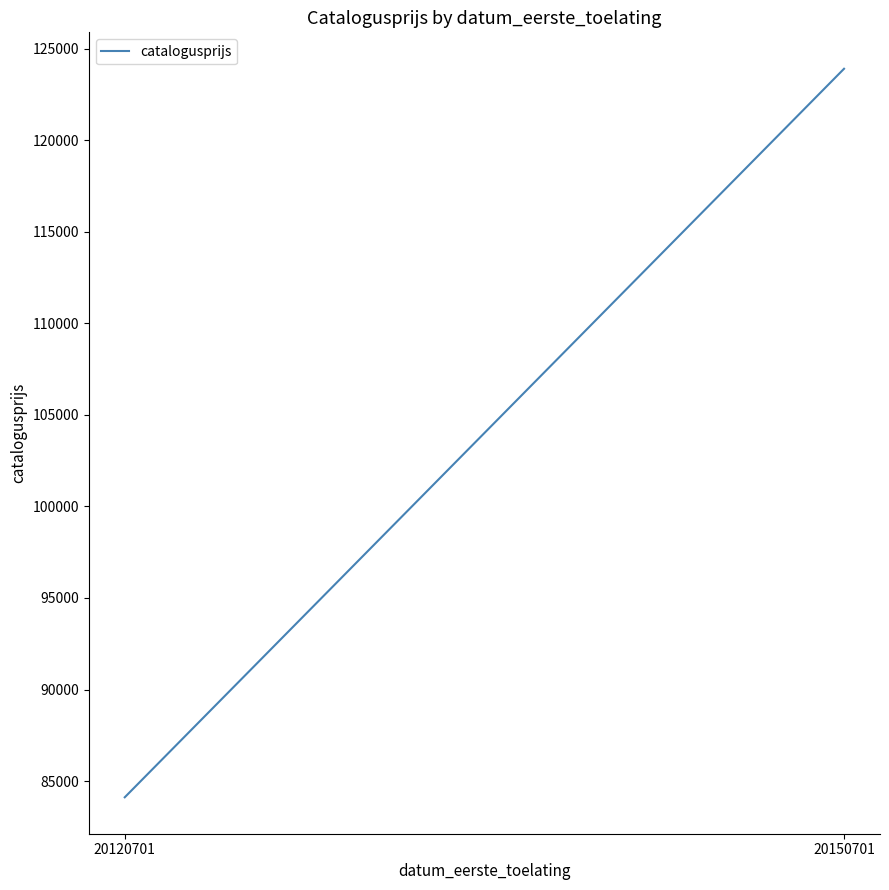

Reading right to left, transcribe all the data shown in this chart.

123898	84115